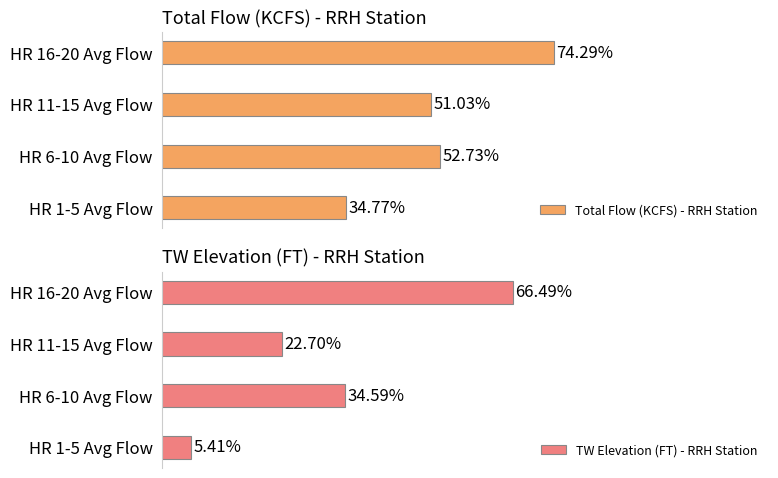

Reading left to right, list all the values displayed in this chart.

Total Flow (KCFS) - RRH Station: 34.8	52.7	51.0	74.3
TW Elevation (FT) - RRH Station: 5.4	34.6	22.7	66.5